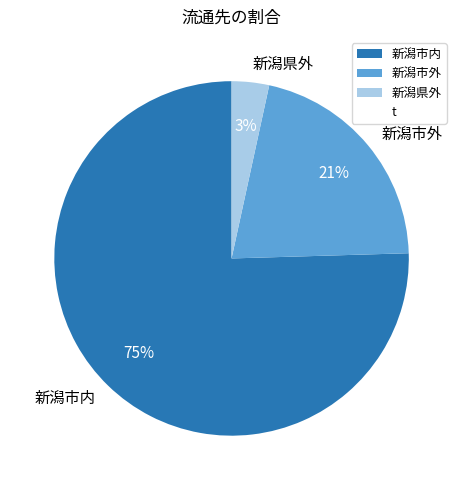

Is there any slice that represents more than half of the pie?

Yes